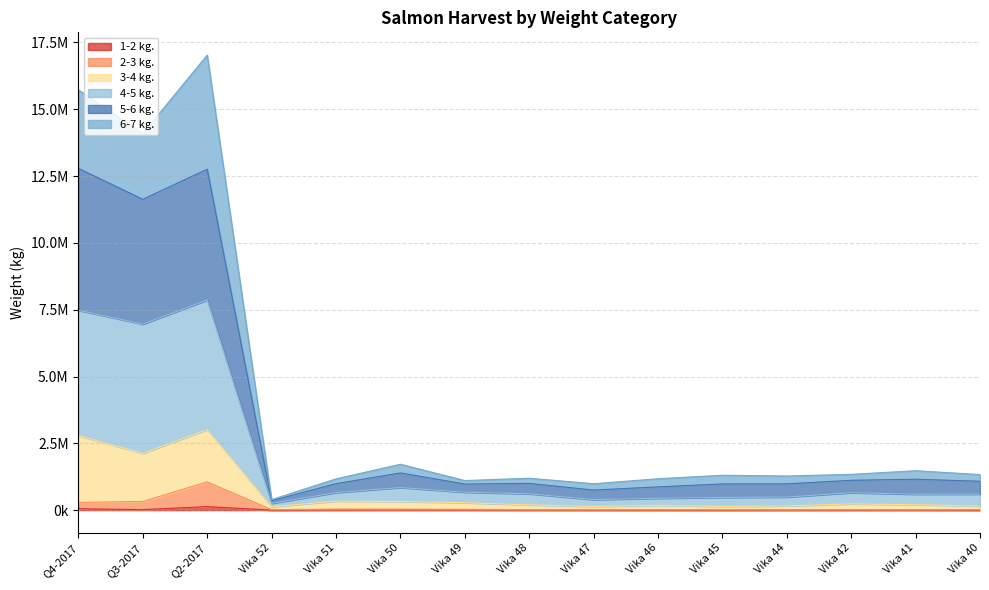

The 1-2 kg. series shows 1569.6 at Vika 47. True or false?

False